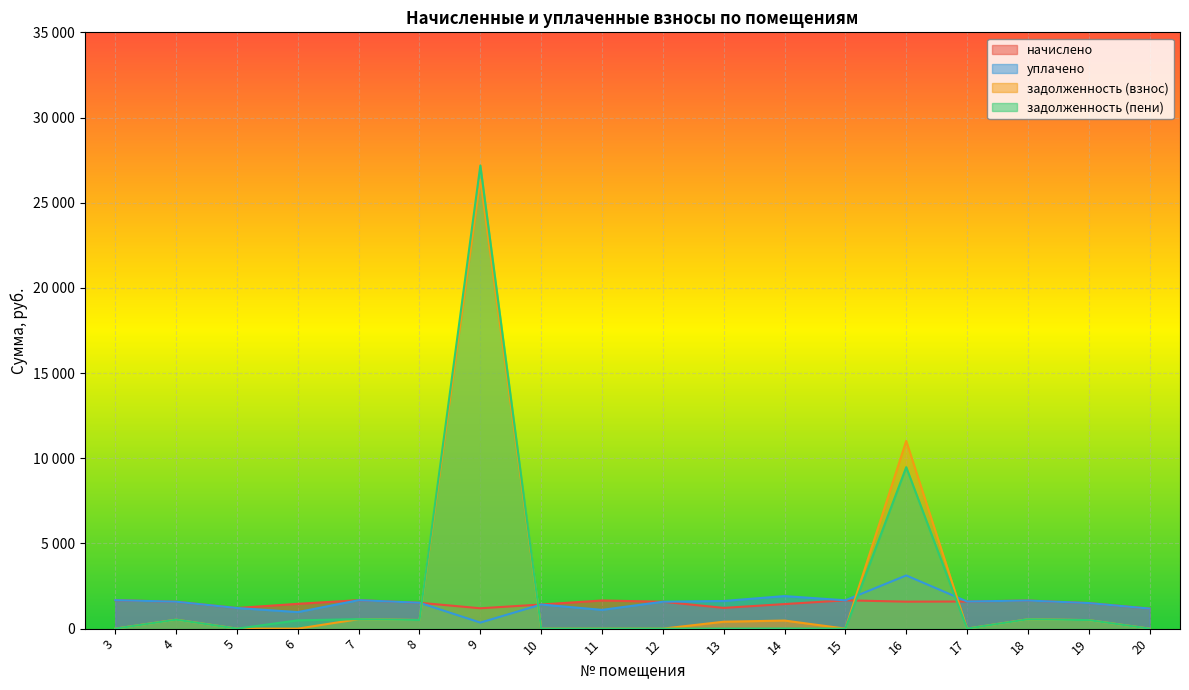

At which category does the chart reach its minimum across all series?

3